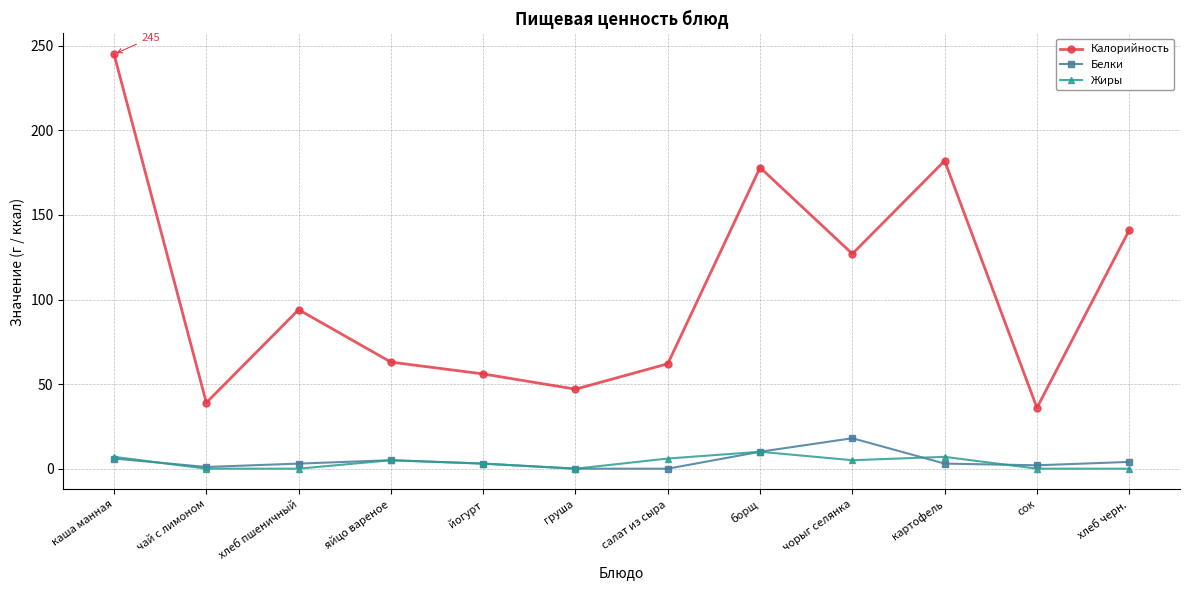

What is the greatest value displayed?

245